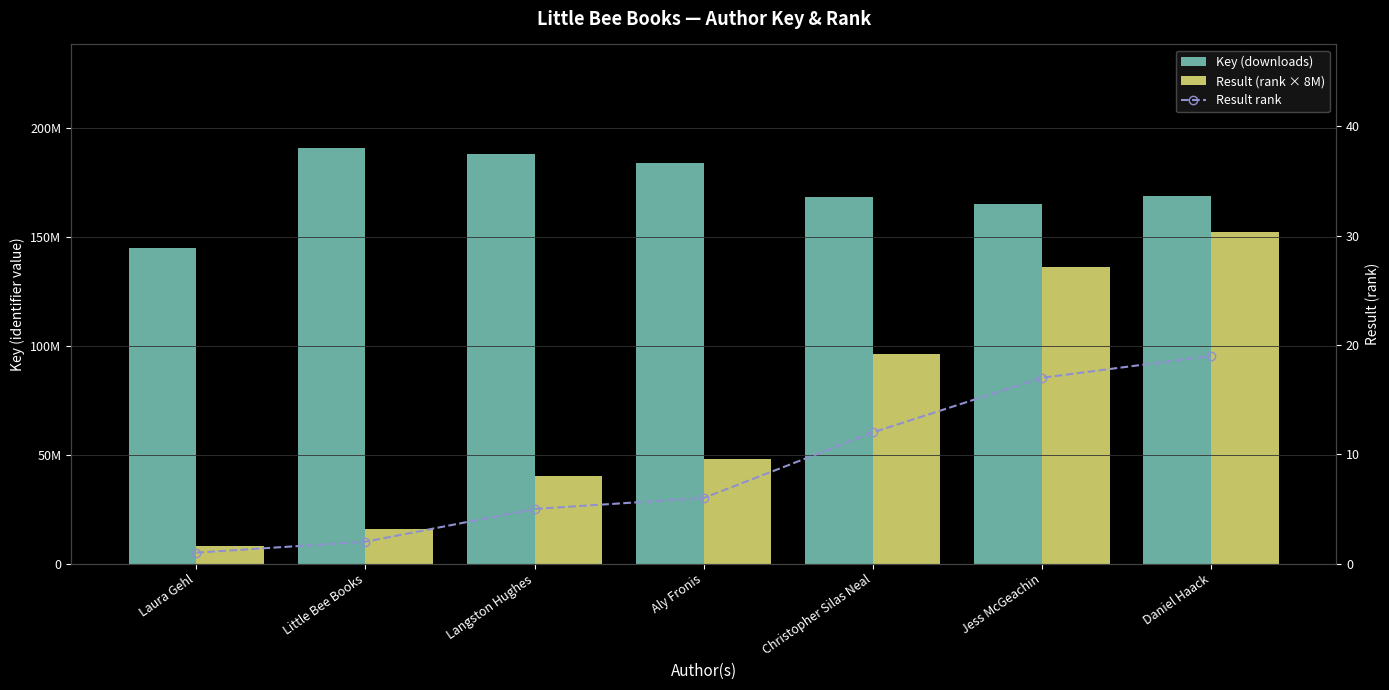

Reading left to right, what are all the values shown in this chart?

Key (downloads): 144883324	190620594	188054002	183921542	168377518	165267189	168614431
Result (rank × 8M): 8000000	16000000	40000000	48000000	96000000	136000000	152000000
Result rank: 1	2	5	6	12	17	19